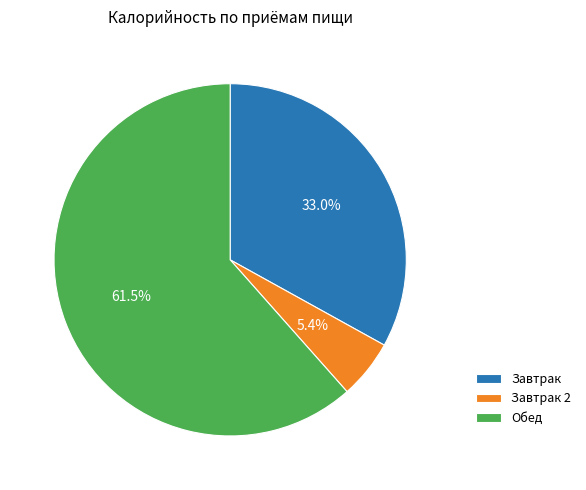

What percentage is NOT represented by Завтрак?

67.0%